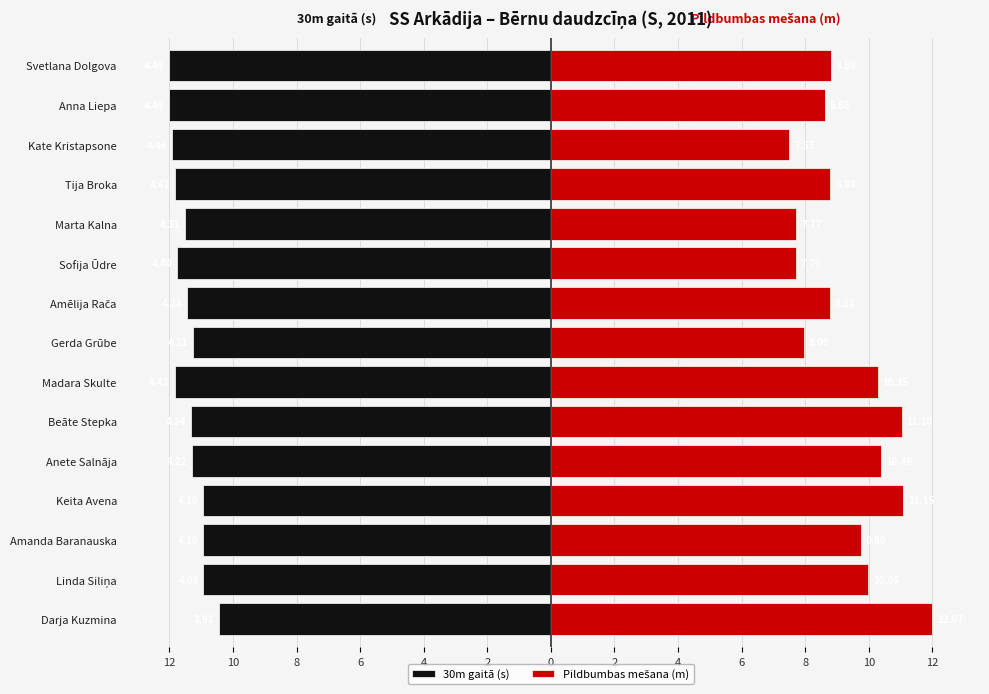

What is the difference between the second highest and second lowest values in the 30m gaitā (s) series?

1.1